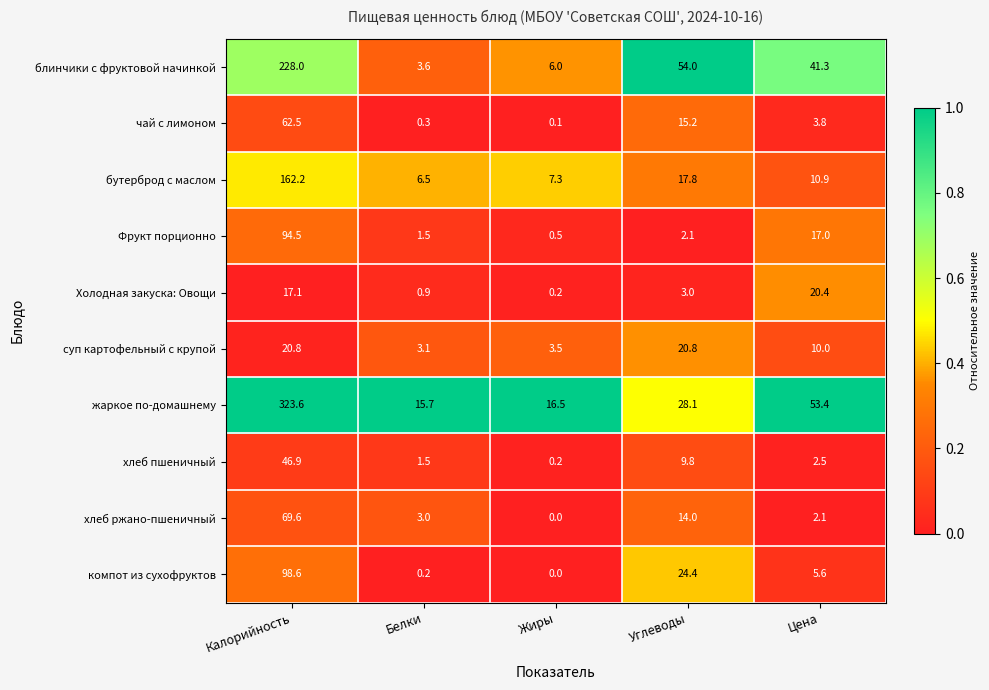

What is the difference between the highest and lowest values at Цена?

51.3